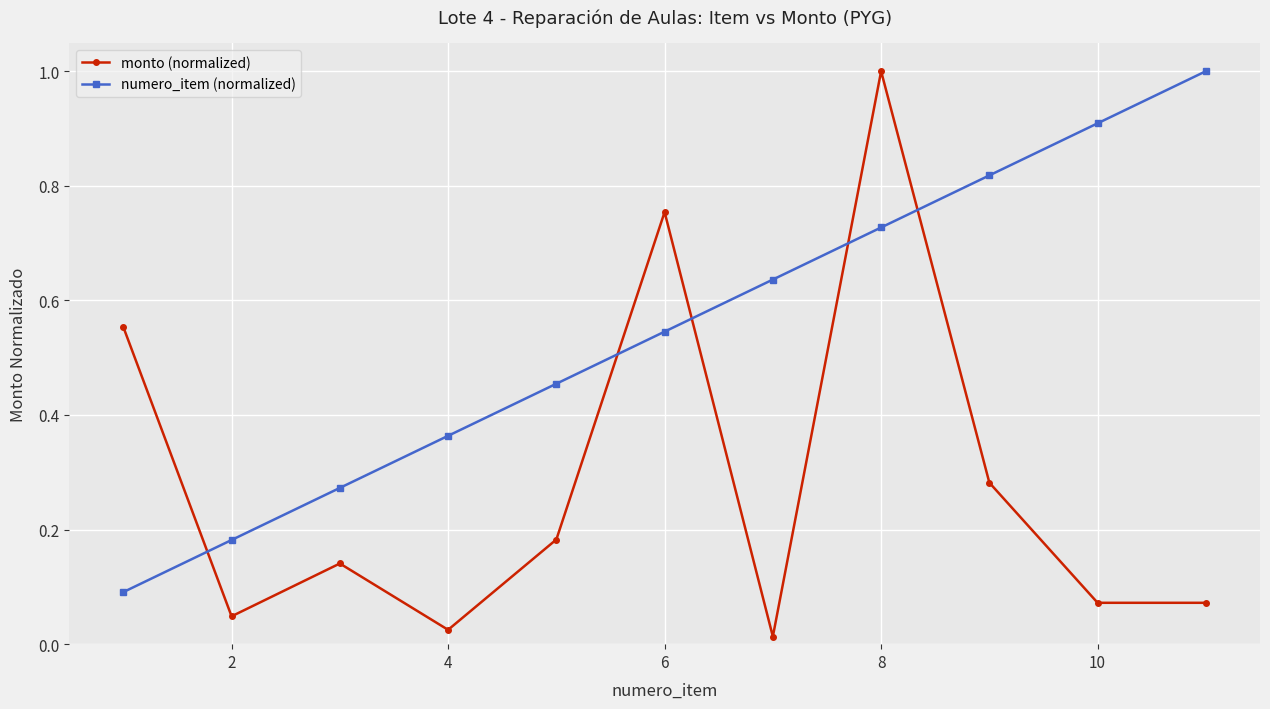

Which series has the largest range (max minus min)?

monto (normalized)